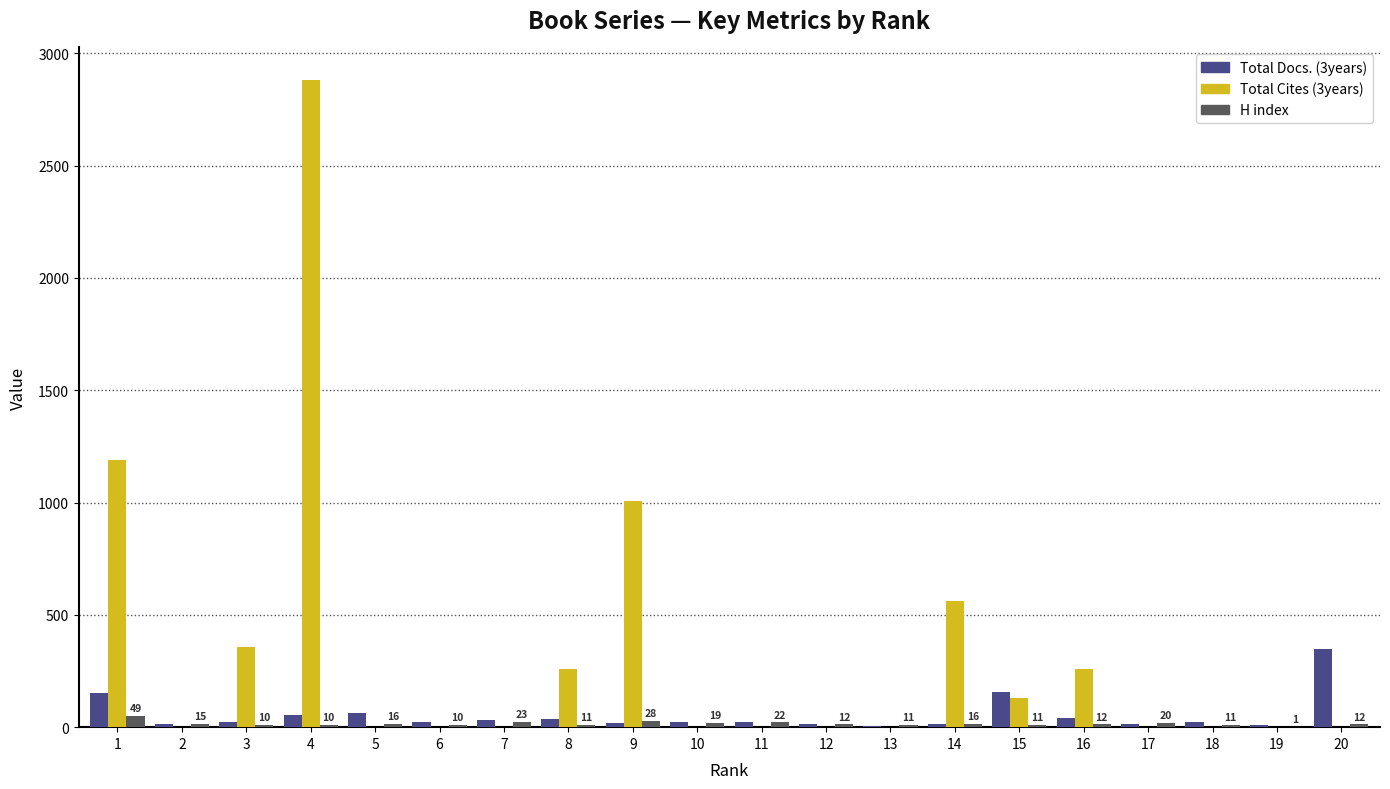

At which category is the sum across all series the highest?

4